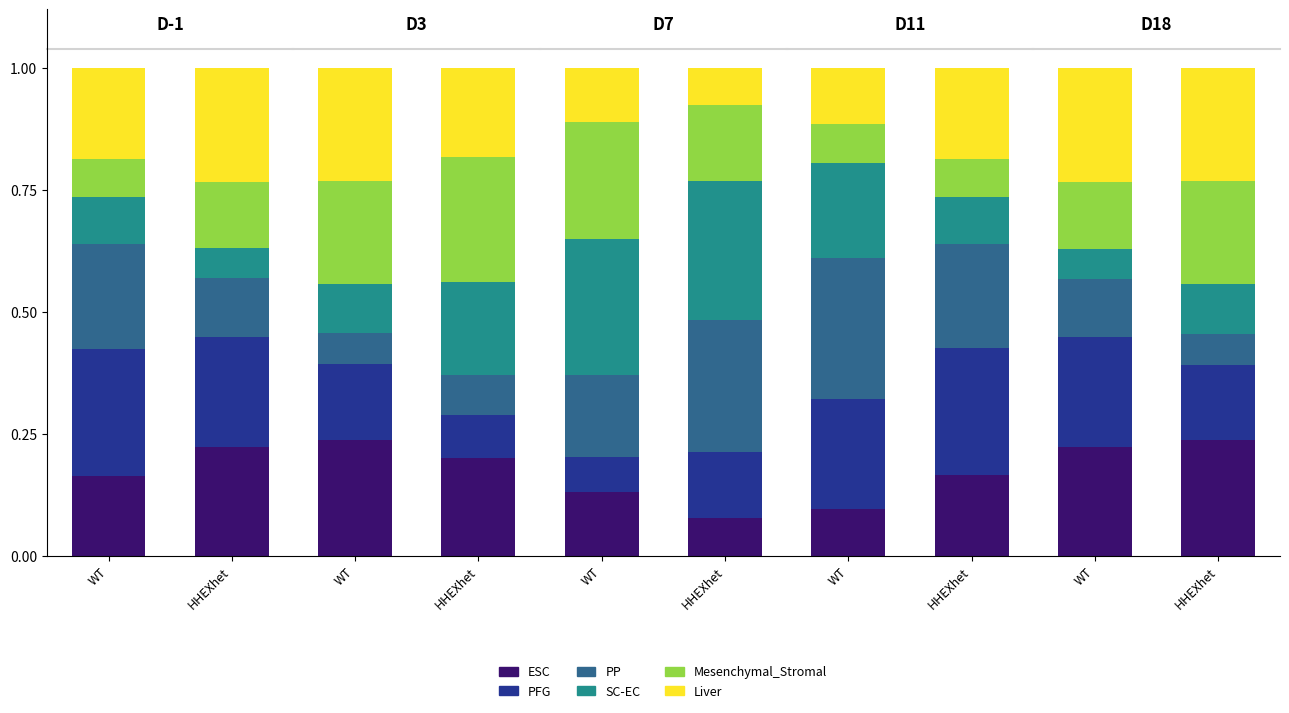

At which label does ESC reach its peak?

WT